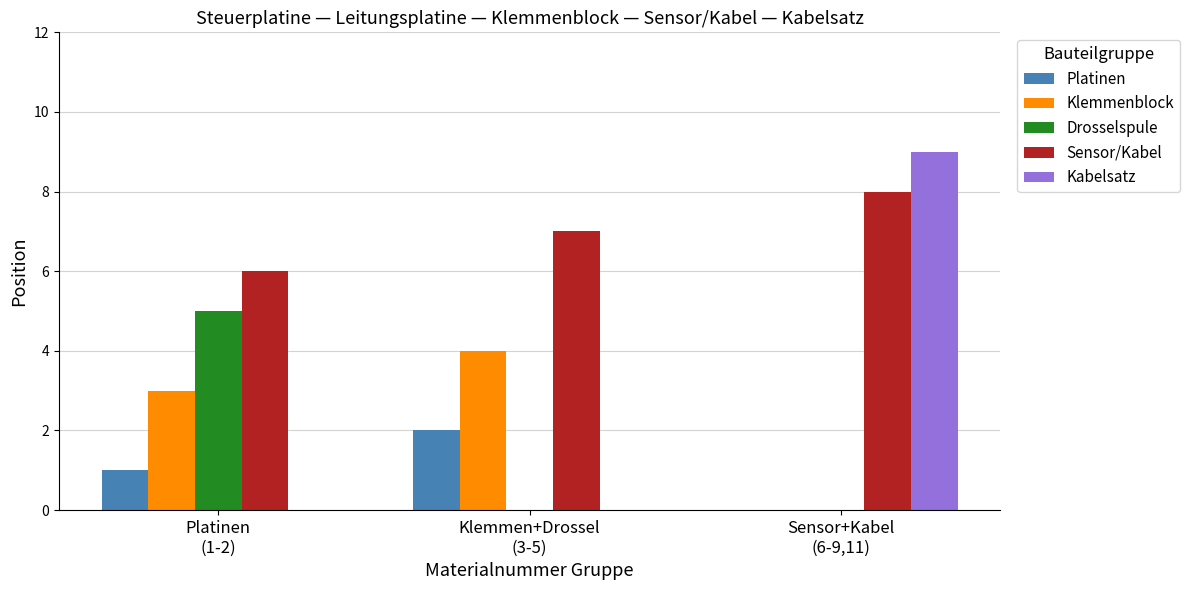

True or false: Drosselspule has a value of 5 at Platinen
(1-2).

True